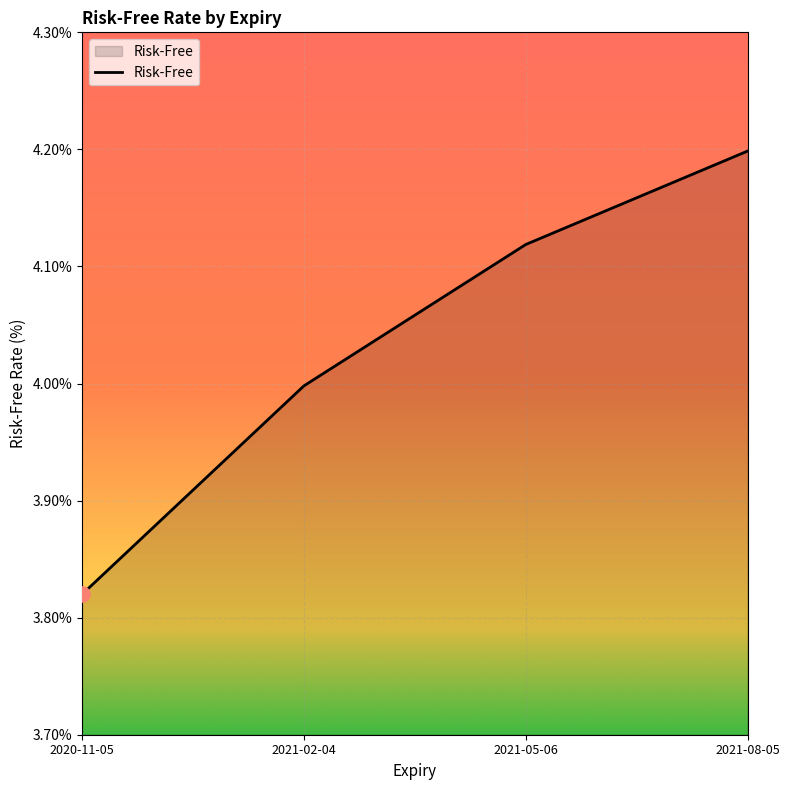

What is the change in value from 2021-02-04 to 2021-05-06?

+0.1